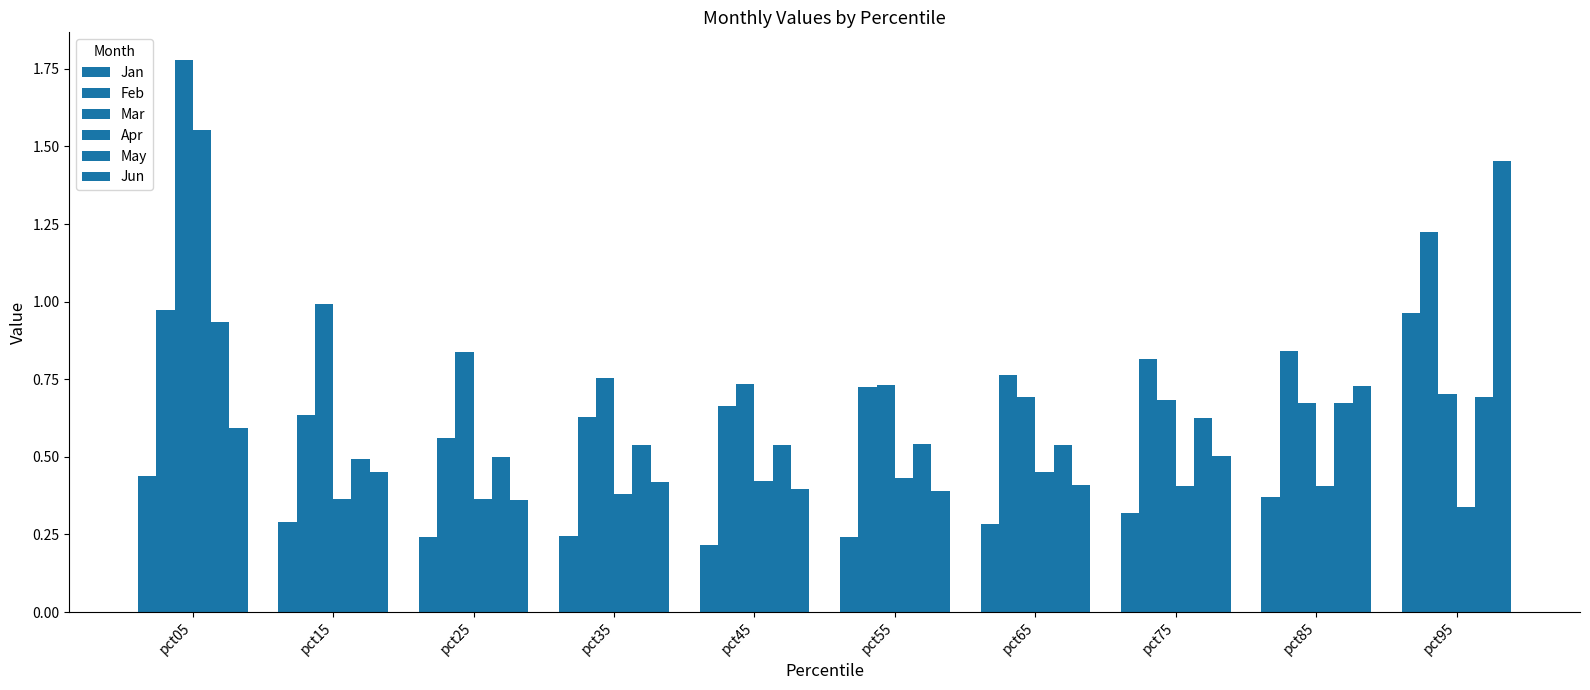

True or false: Feb has a value of 0.3 at pct55.

False